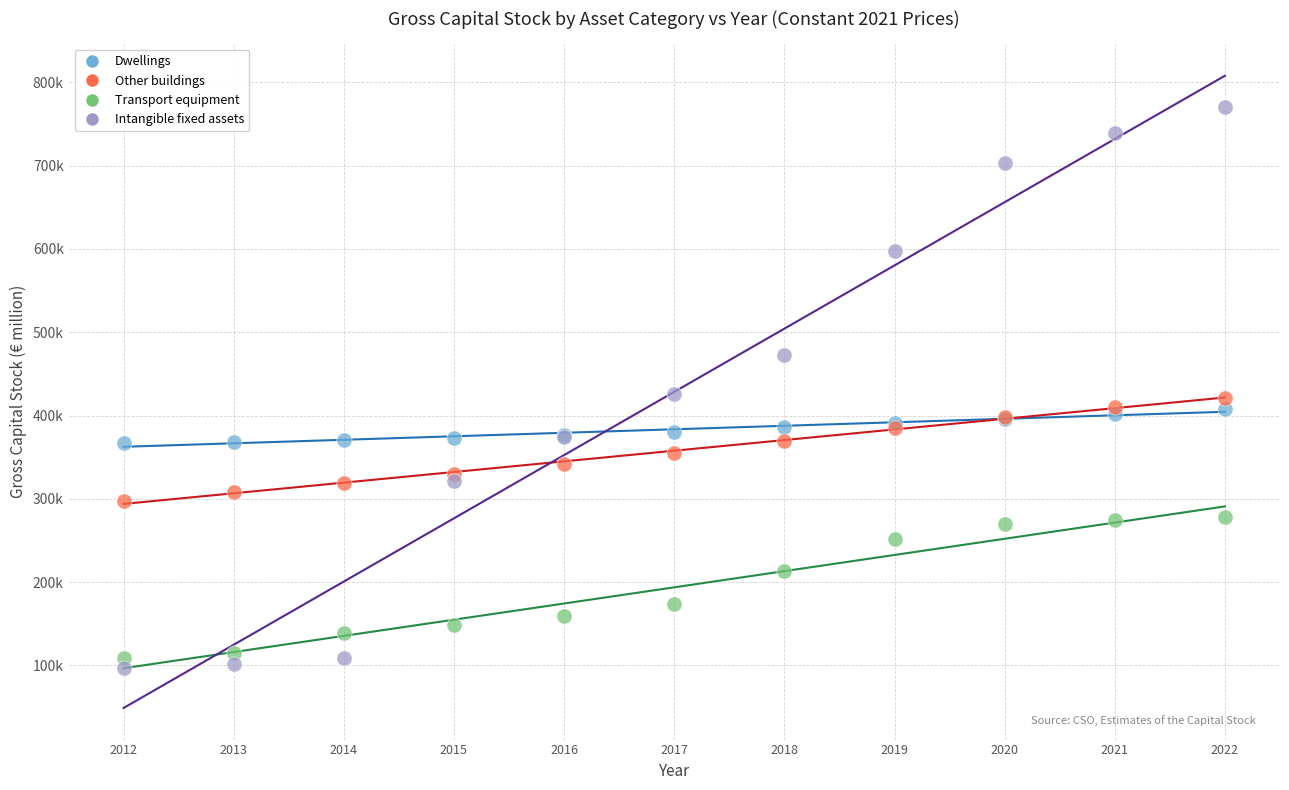

Which series has the widest spread of Y values?

Intangible fixed assets